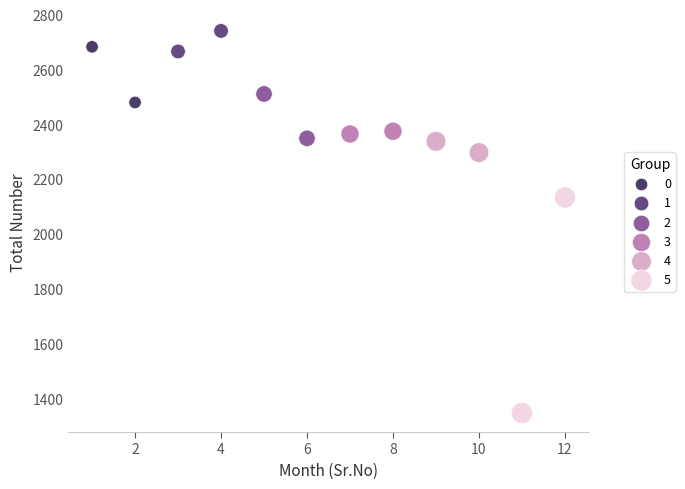

What are all the series names shown in the legend?

0, 1, 2, 3, 4, 5